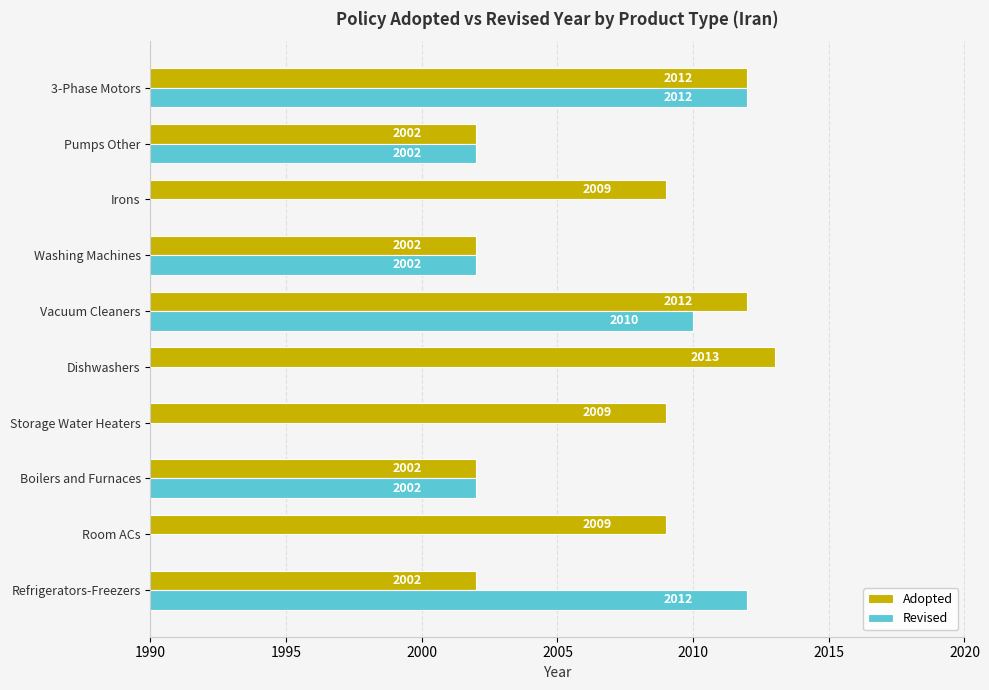

Are the bars grouped side by side (vs. stacked)?

Yes